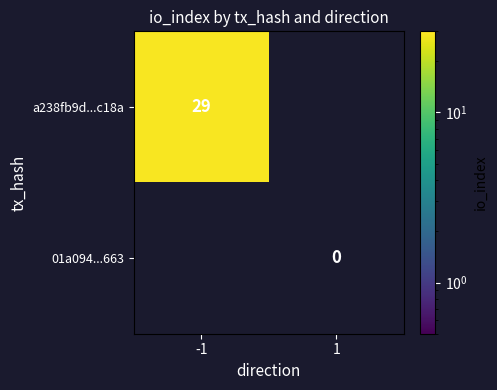

The a238fb9d...c18a series shows 46 at -1. True or false?

False